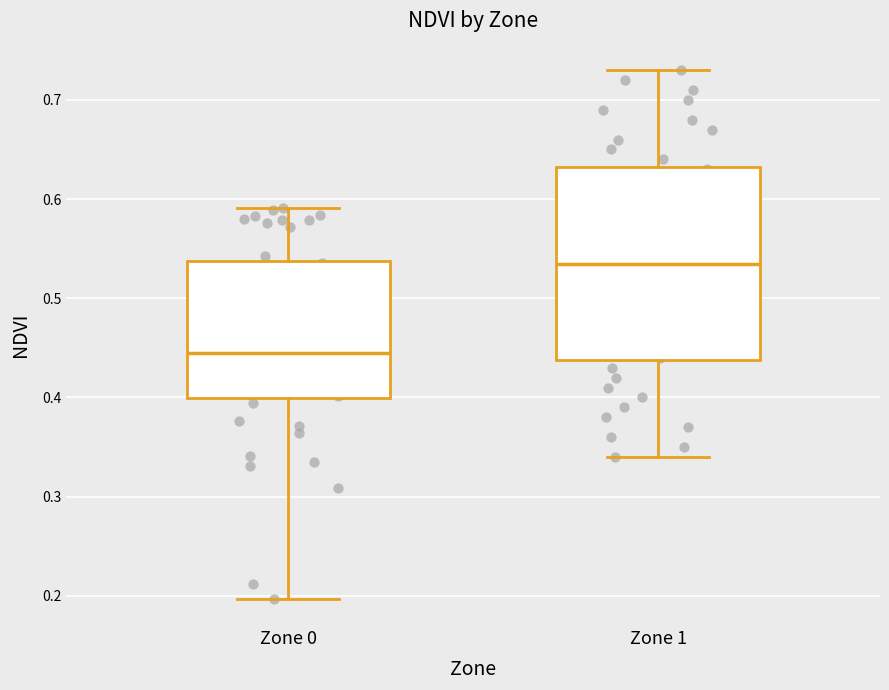

Reading left to right, transcribe this box plot: for each box, give where its median line is, the range the box spans, and where its two whiskers end, as read against the y-axis. The values are not printed on the chart, so give them approximately, as read against the axis.

Zone 0: median 0.44, box 0.40 to 0.54, whiskers 0.20 to 0.59
Zone 1: median 0.54, box 0.44 to 0.63, whiskers 0.34 to 0.73